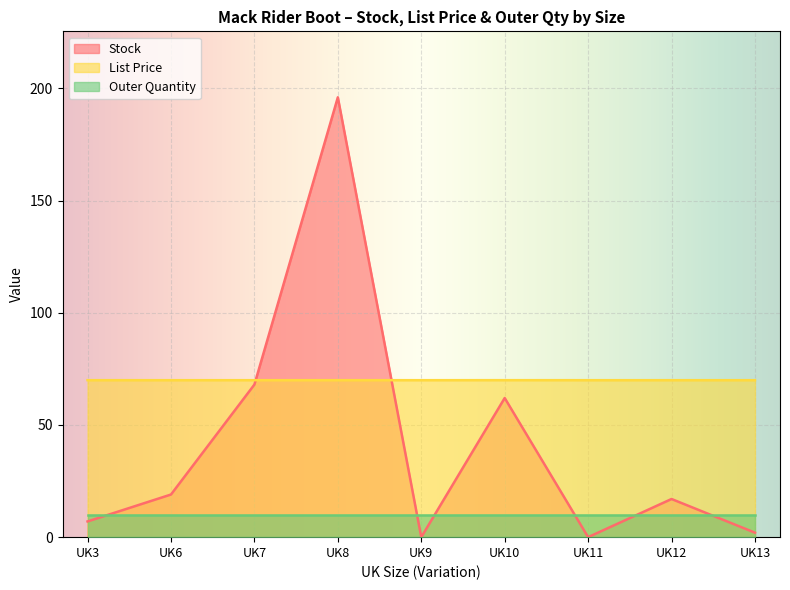

Which series has the widest spread of values?

Stock